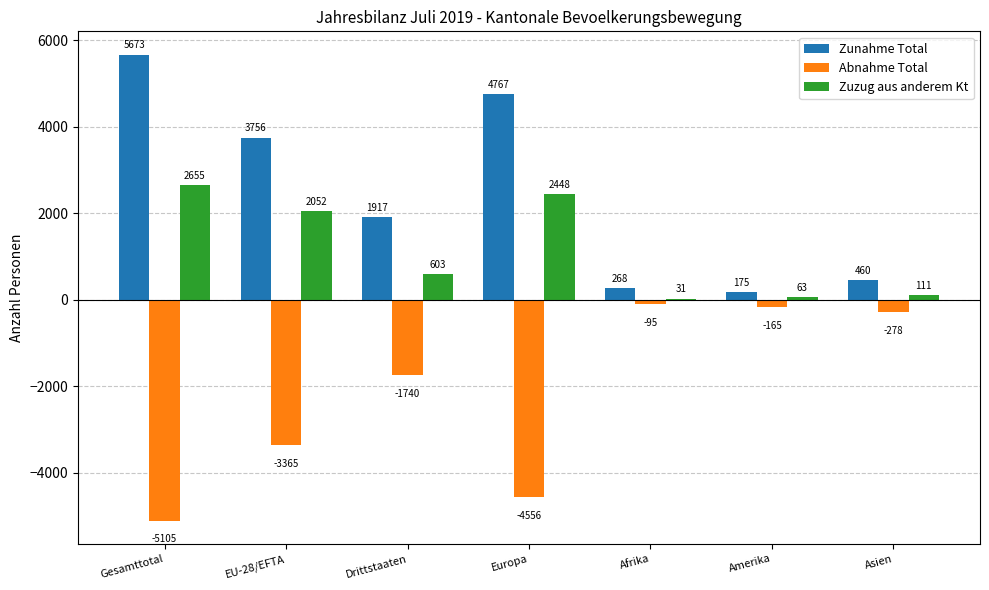

Which category has the highest value across all series?

Gesamttotal